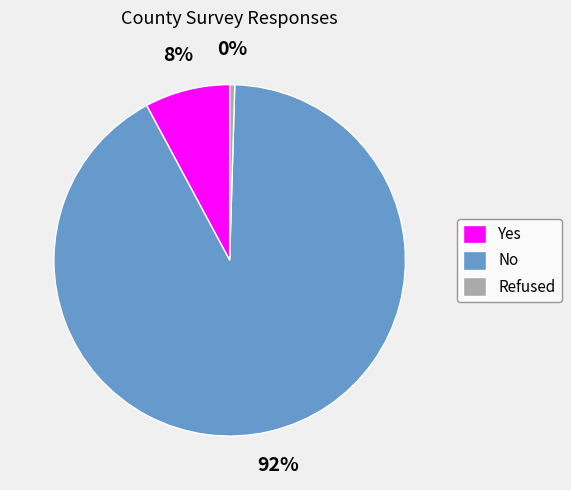

What is the smallest slice in the pie chart?

Refused